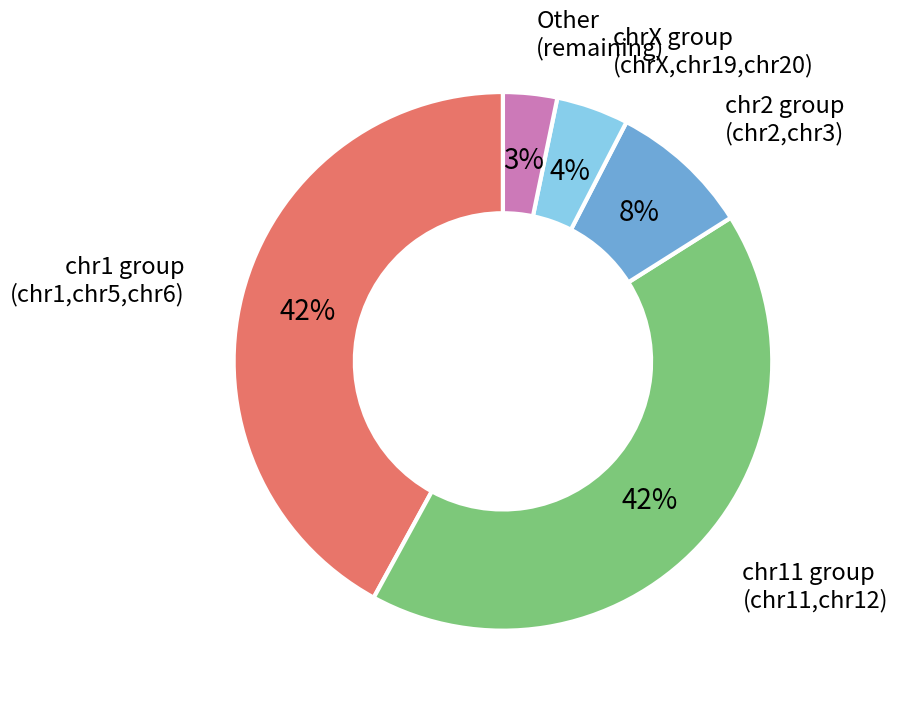

Is there a majority slice in this chart?

No